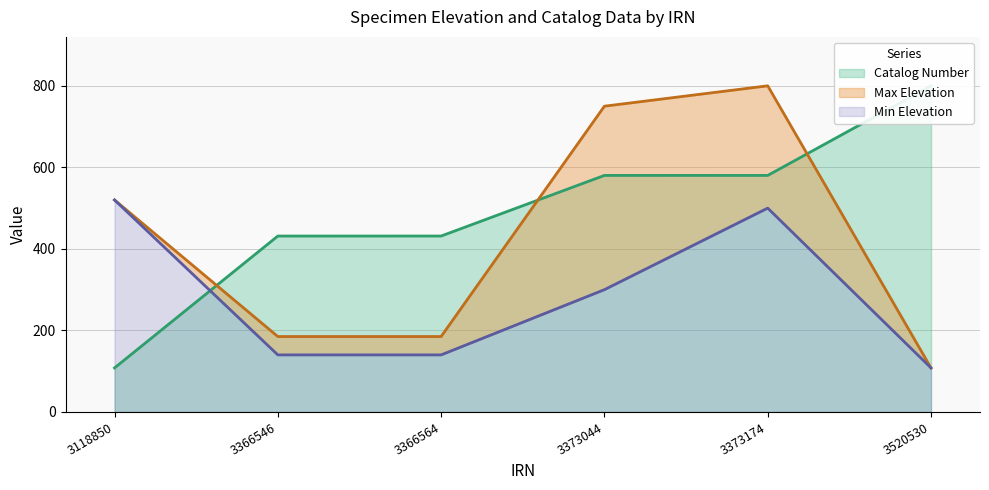

What is the difference between the Maximum Elevation values at 3373044 and 3520530?

642.0